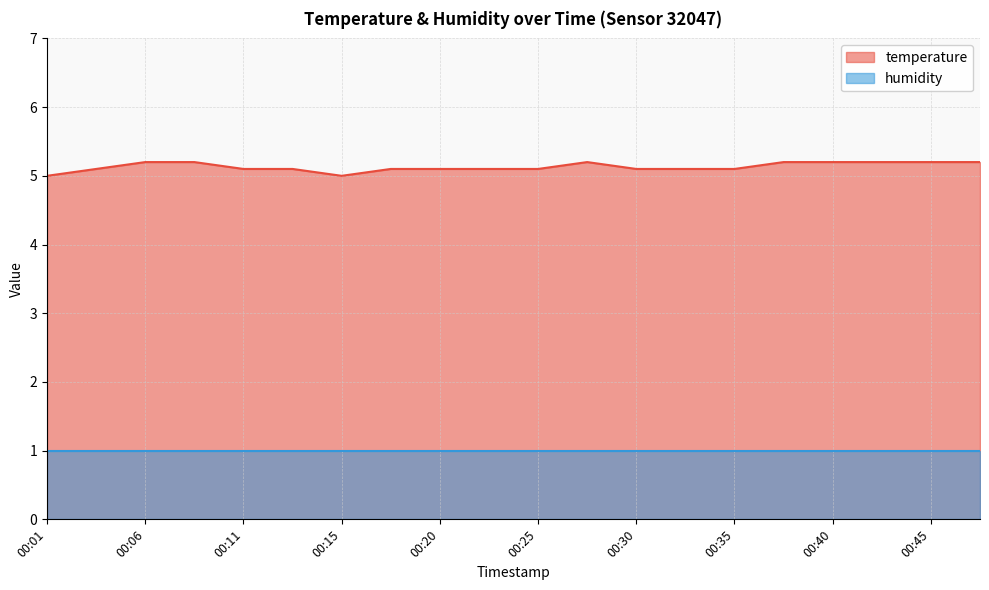

Reading left to right, list all the values displayed in this chart.

5.0	5.1	5.2	5.2	5.1	5.1	5.0	5.1	5.1	5.1	5.1	5.2	5.1	5.1	5.1	5.2	5.2	5.2	5.2	5.2